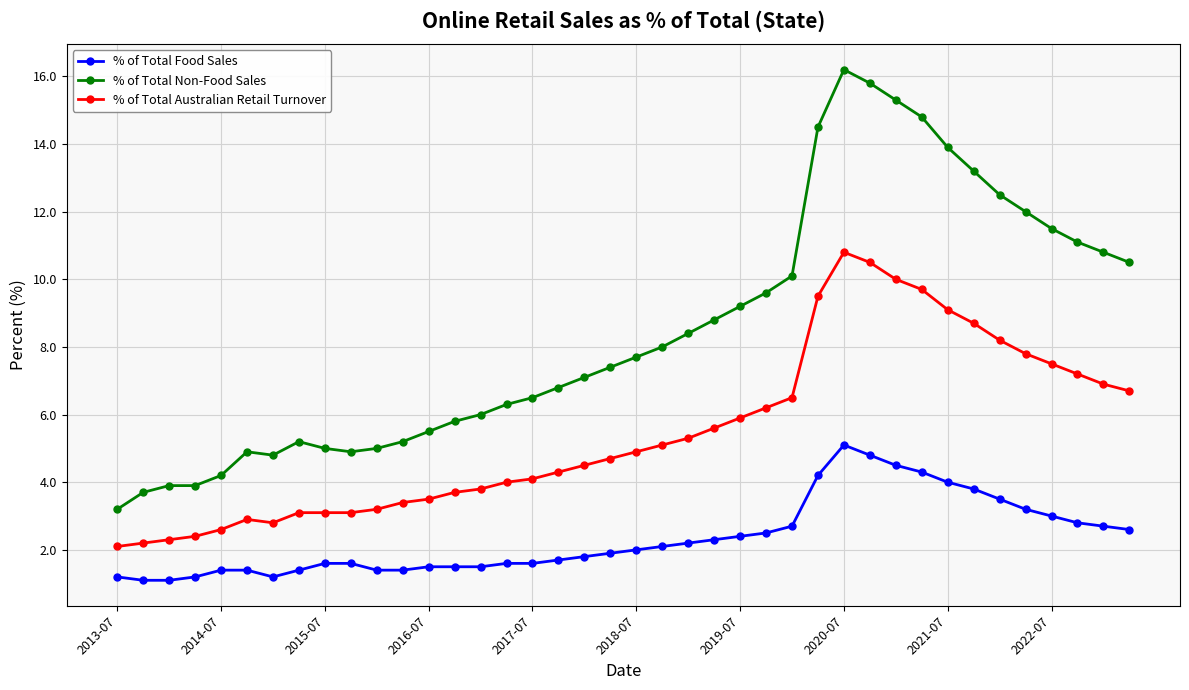

What are all the series names shown in the legend?

% of Total Food Sales, % of Total Non-Food Sales, % of Total Australian Retail Turnover